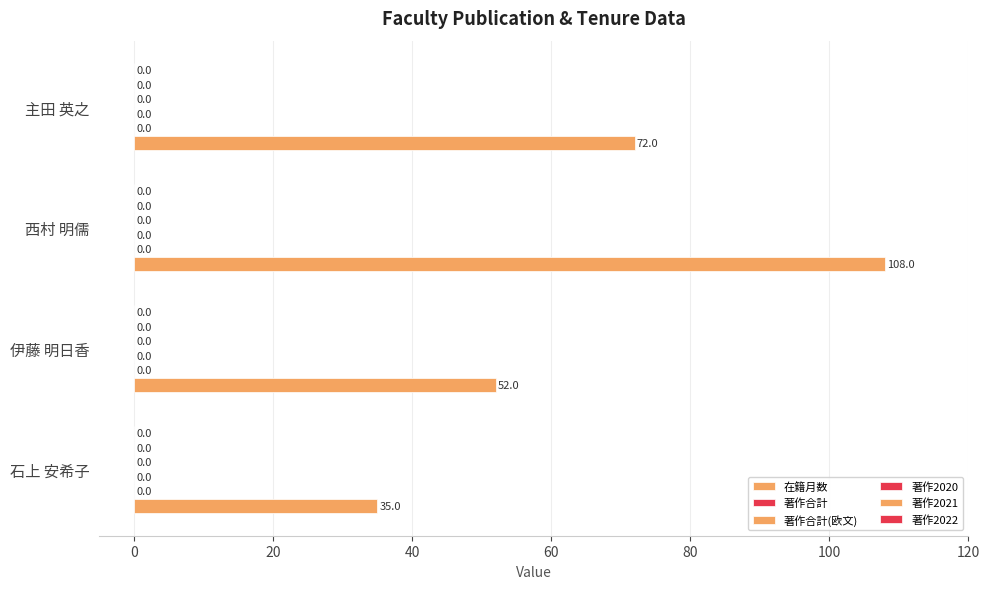

How many bars are there in total?

4